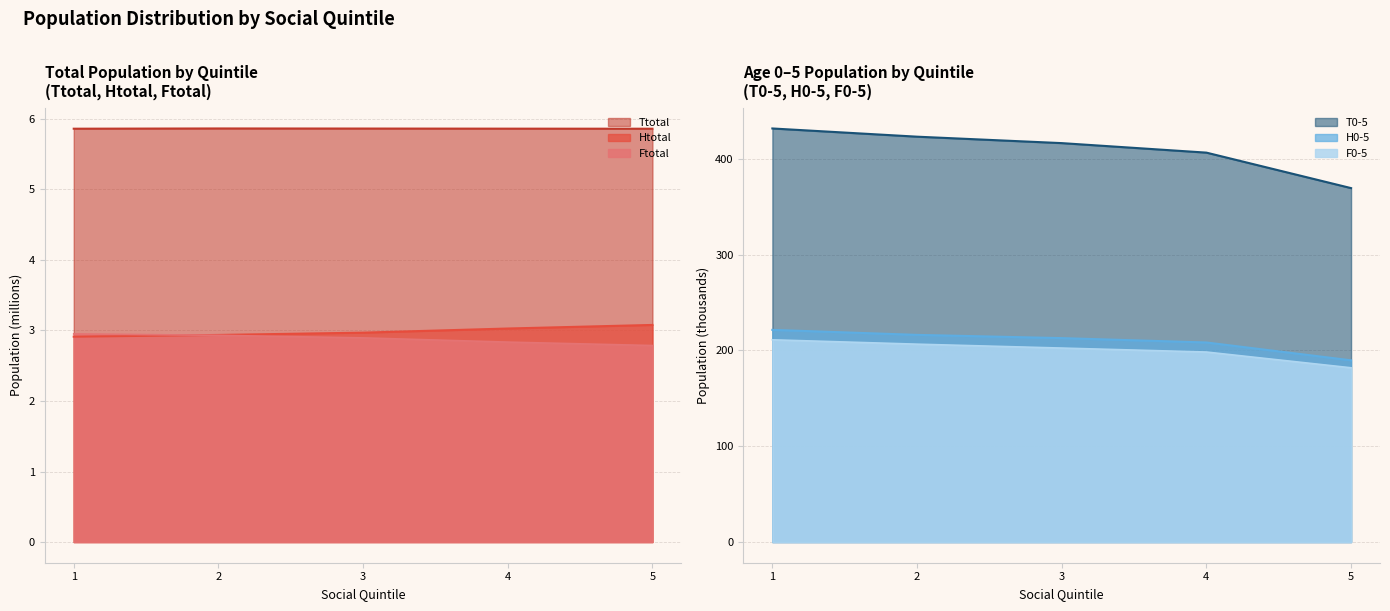

What is the spread (max minus min) of values at 1?

428.9